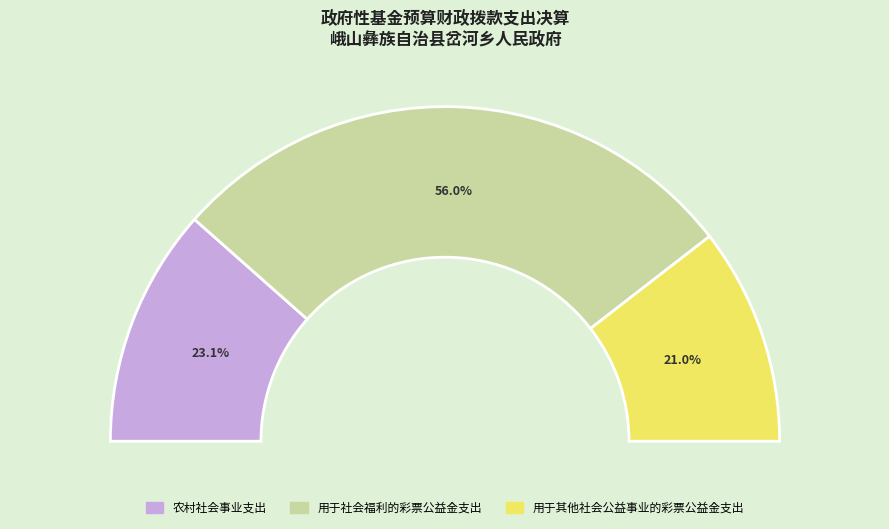

To the nearest percent, what portion does 用于社会福利的彩票公益金支出 represent?

56%